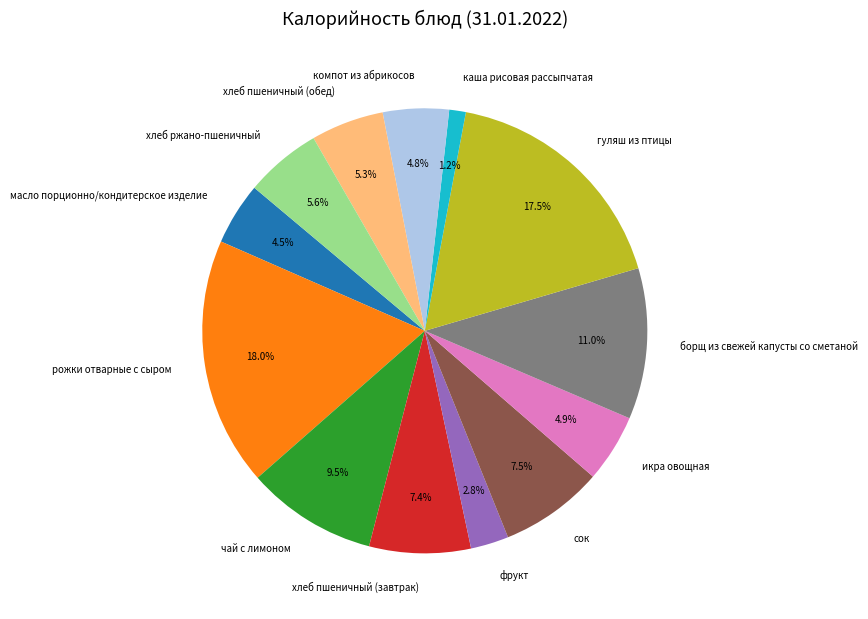

How many segments does this pie chart have?

13